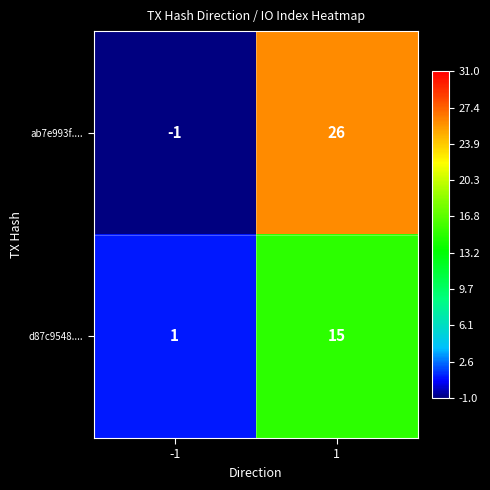

Is it true that d87c9548.... equals 15 at 1?

True